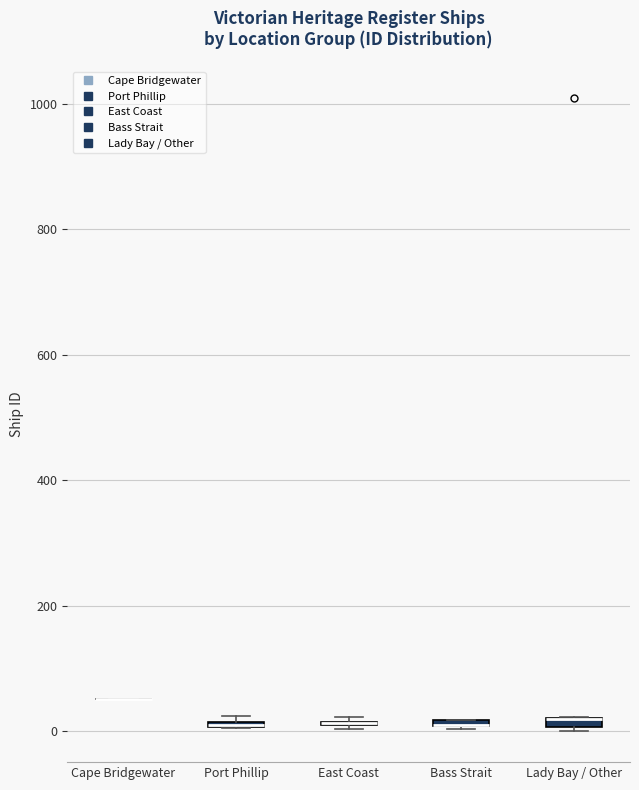

Where is the lower edge of the box for Port Phillip on the y-axis? The values are not printed on the chart, so give them approximately, as read against the axis.

0